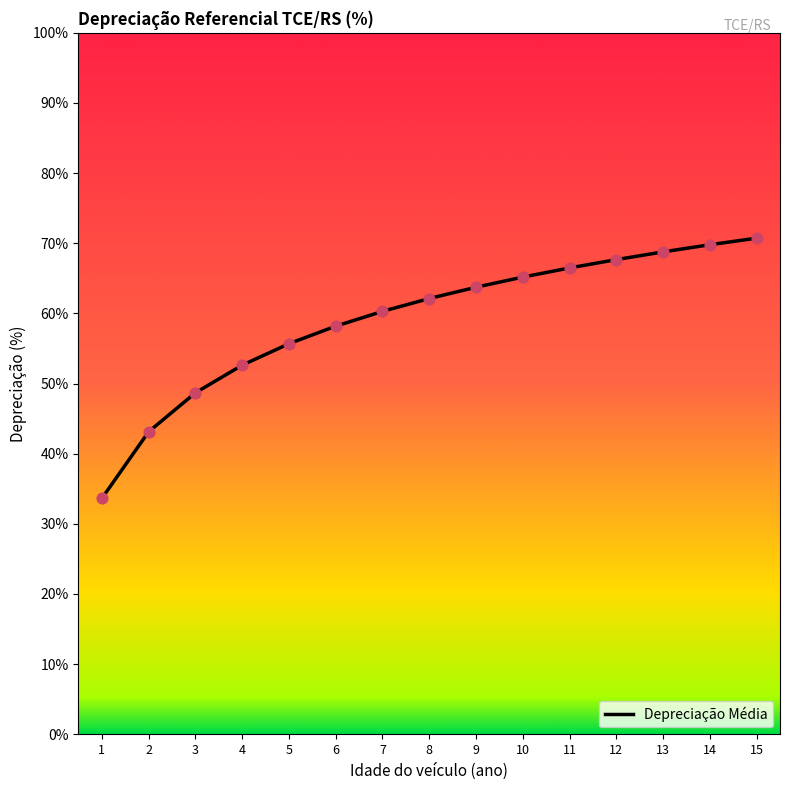

Which has a higher value, 6 or 5?

6